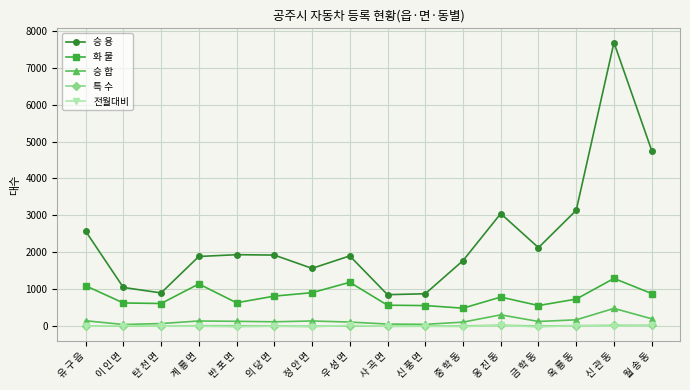

What is the greatest value displayed?

7679